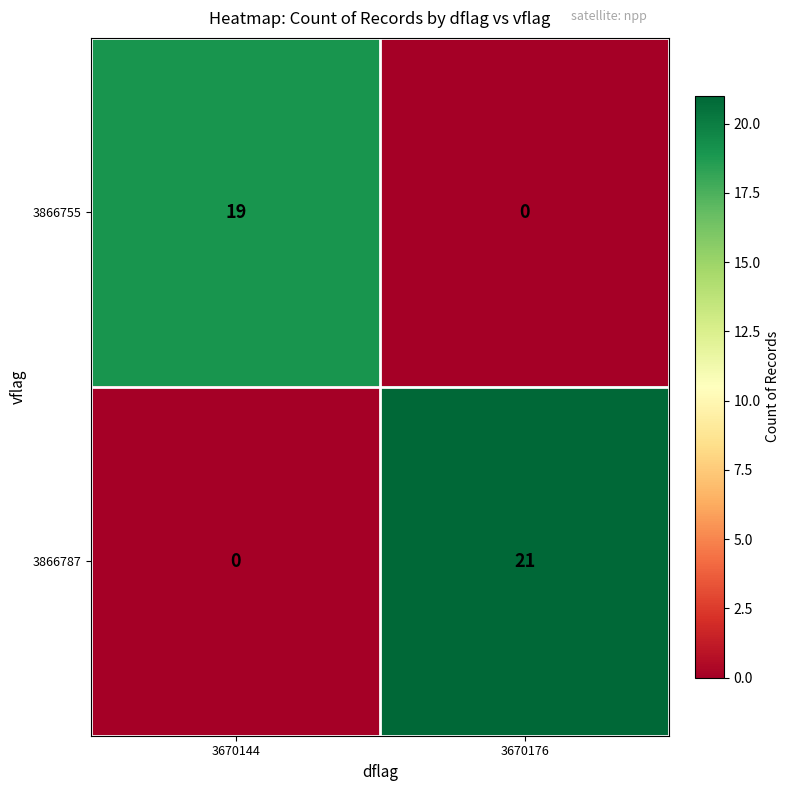

The 3866787 series shows 34 at 3670176. True or false?

False